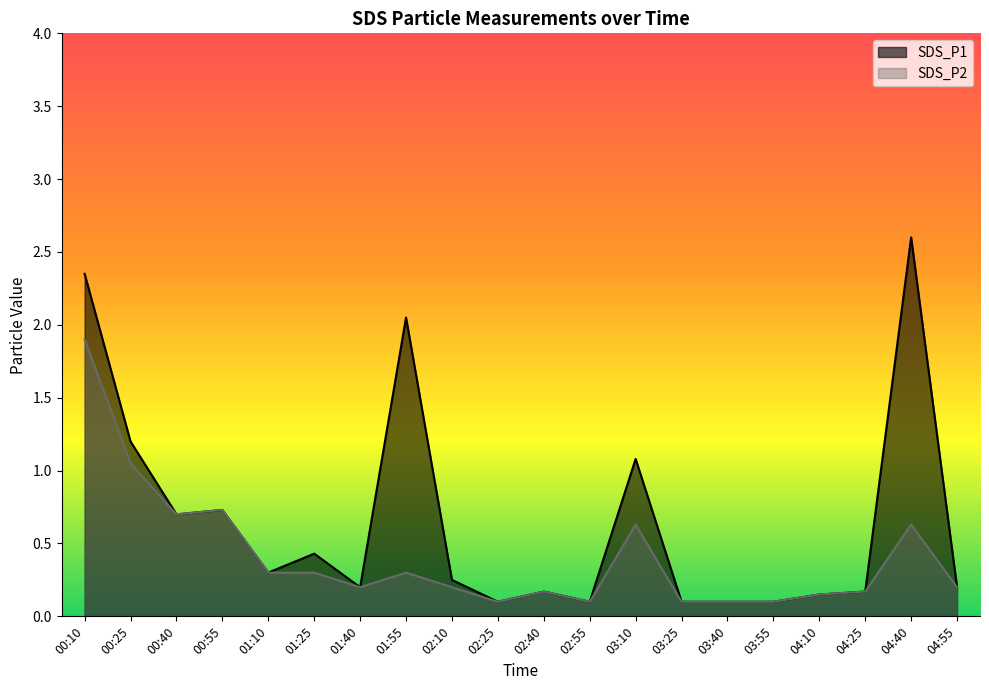

Which series has the largest range (max minus min)?

SDS_P1